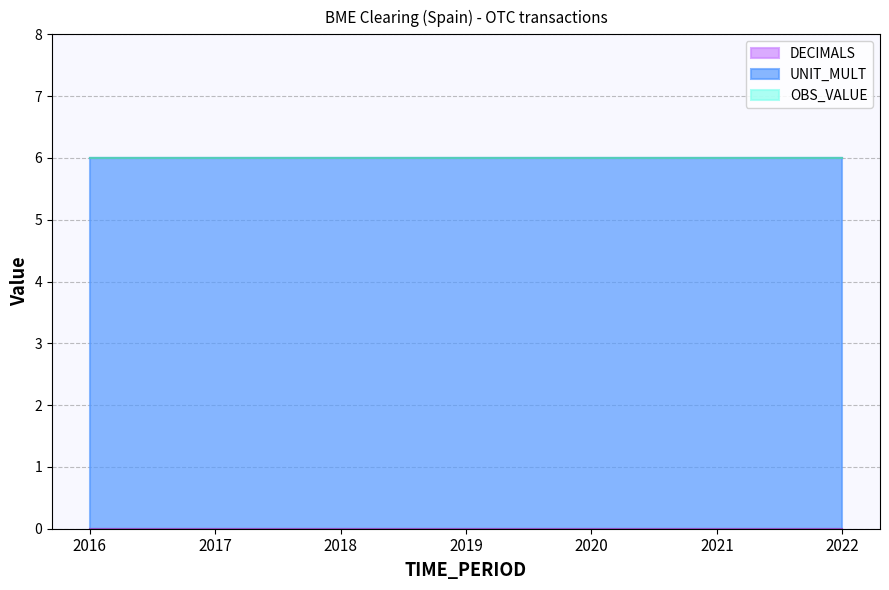

Rank the categories by DECIMALS value from highest to lowest.

2016, 2017, 2018, 2019, 2020, 2021, 2022